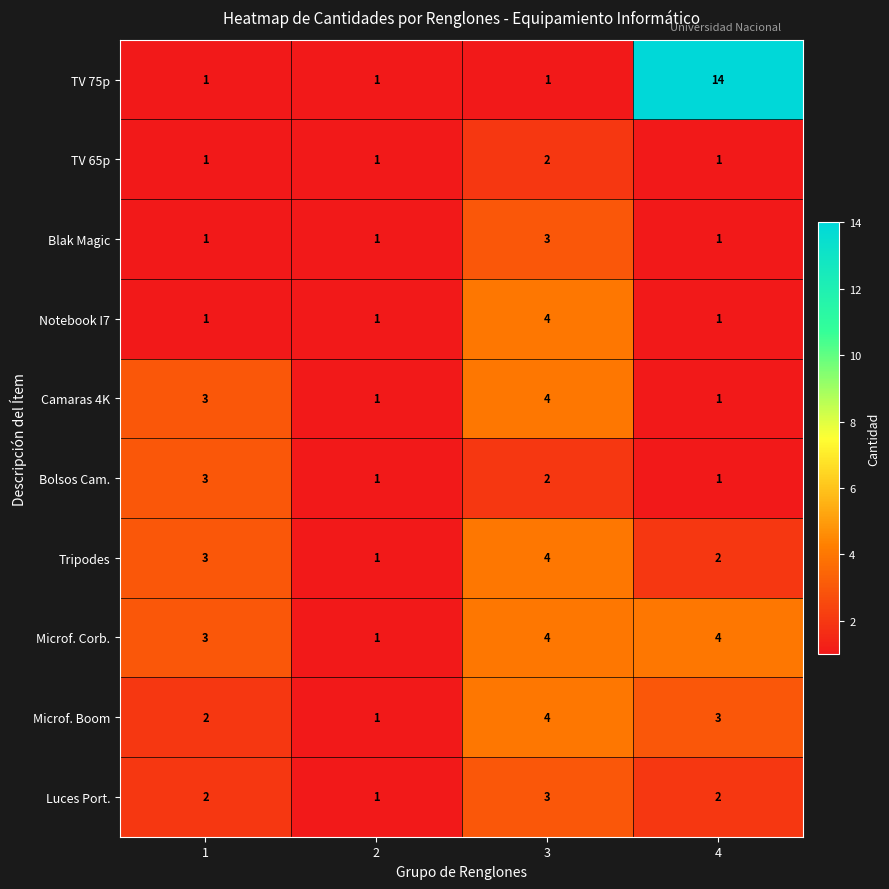

What is the greatest value displayed?

14